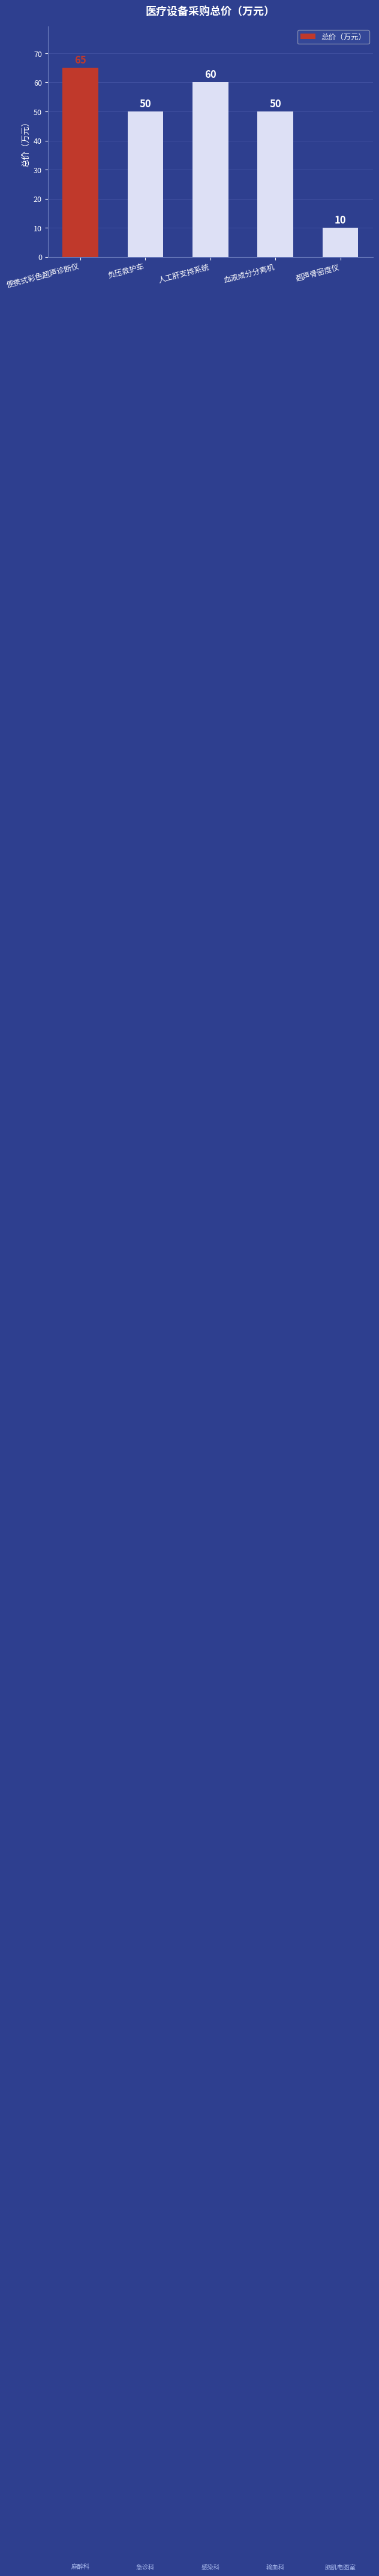

What is the change in value from 负压救护车 to 超声骨密度仪?

-40